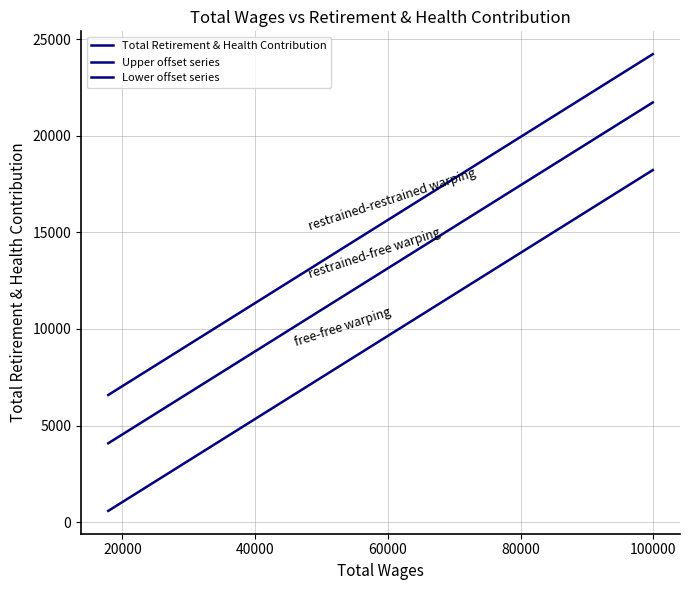

Is this an area chart (filled region under the line)?

No